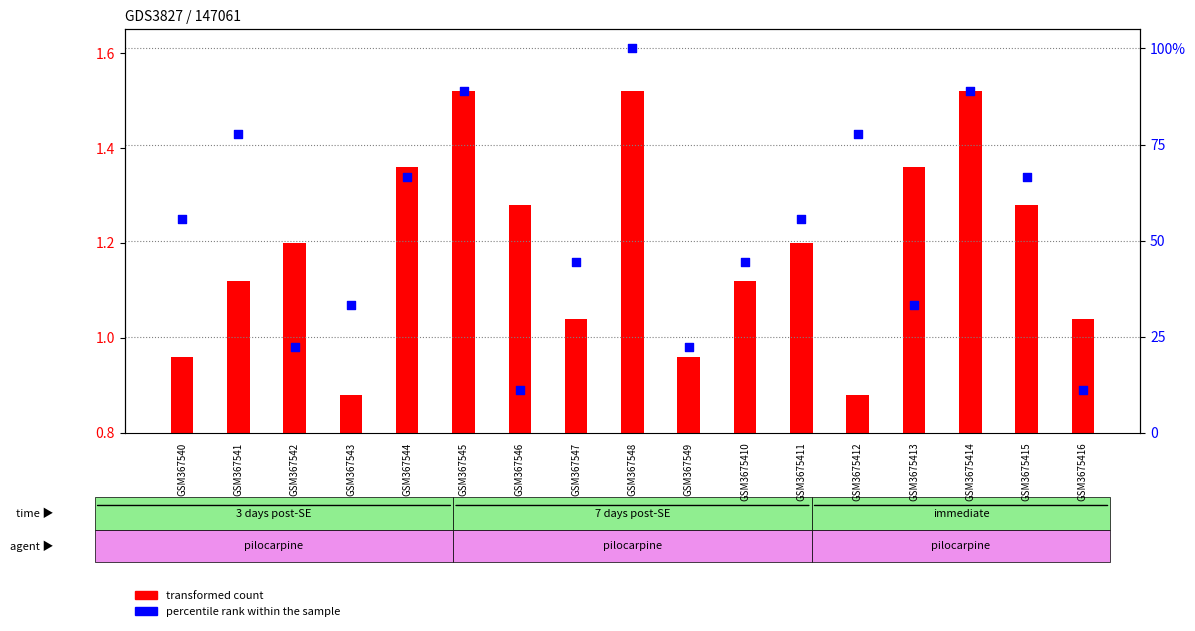

At which category is the sum across all series the highest?

GSM367548